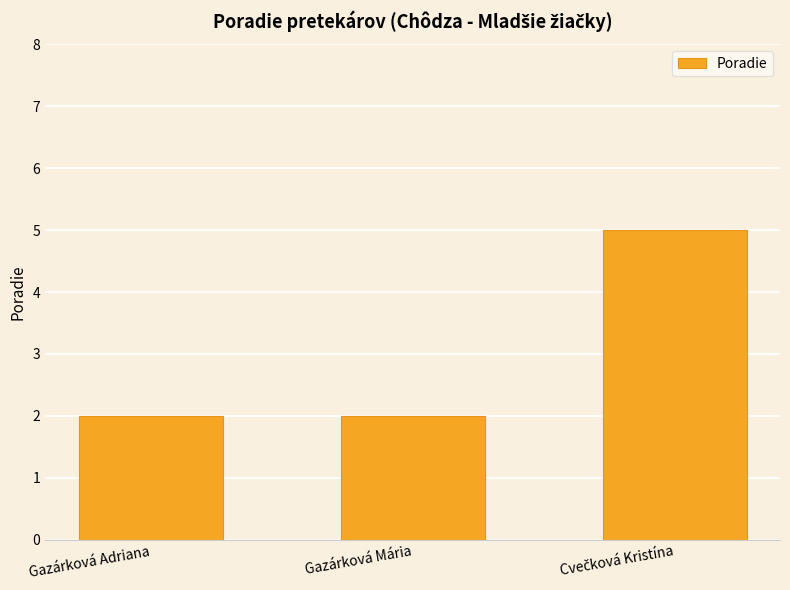

True or false: the data shows 2 at Gazárková Mária.

True